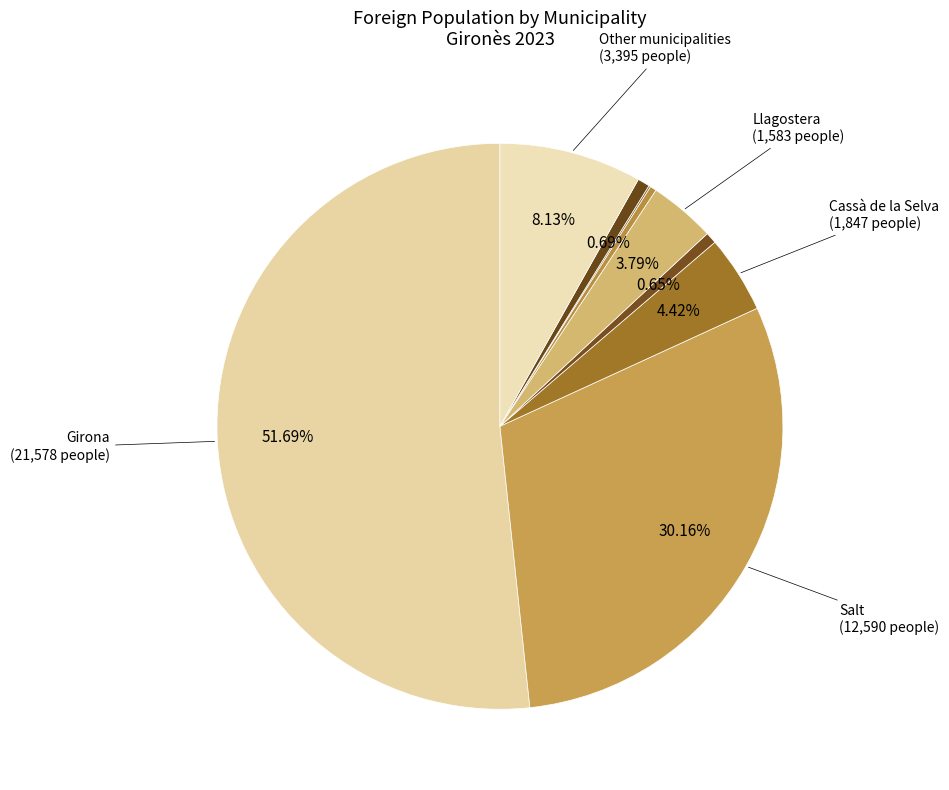

Does any single category account for the majority?

Yes